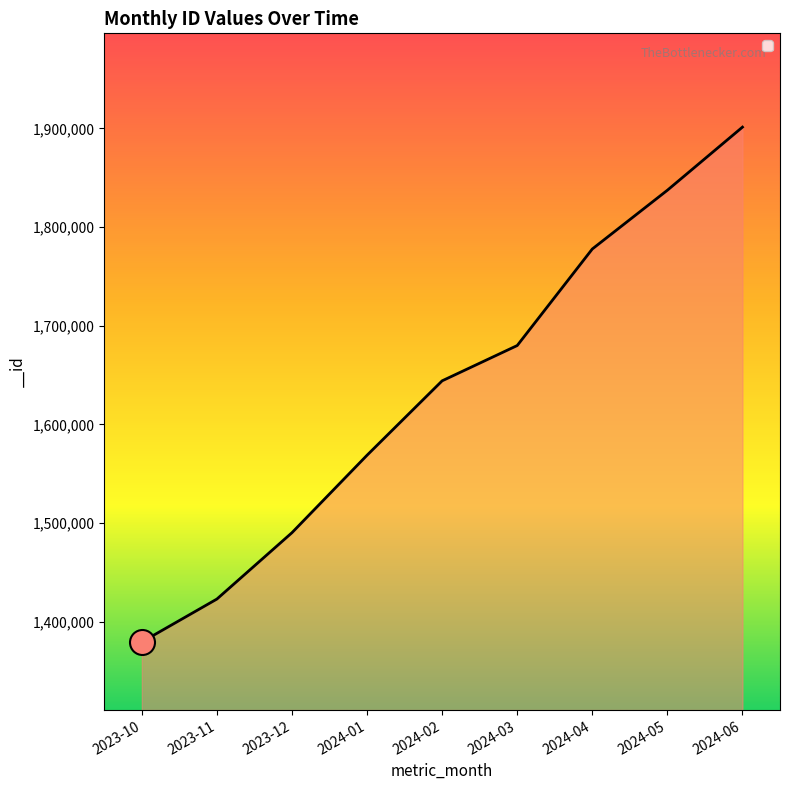

Count the number of categories in the chart.

9